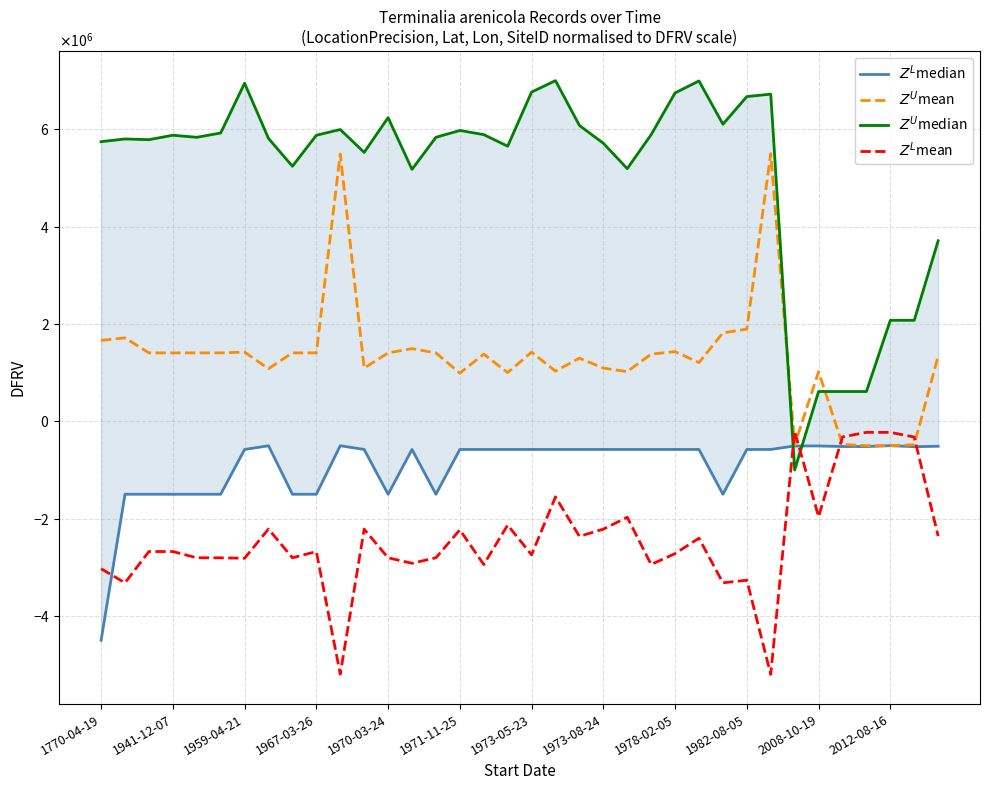

What is the highest value of the $Z^L$median series?

-500000.0